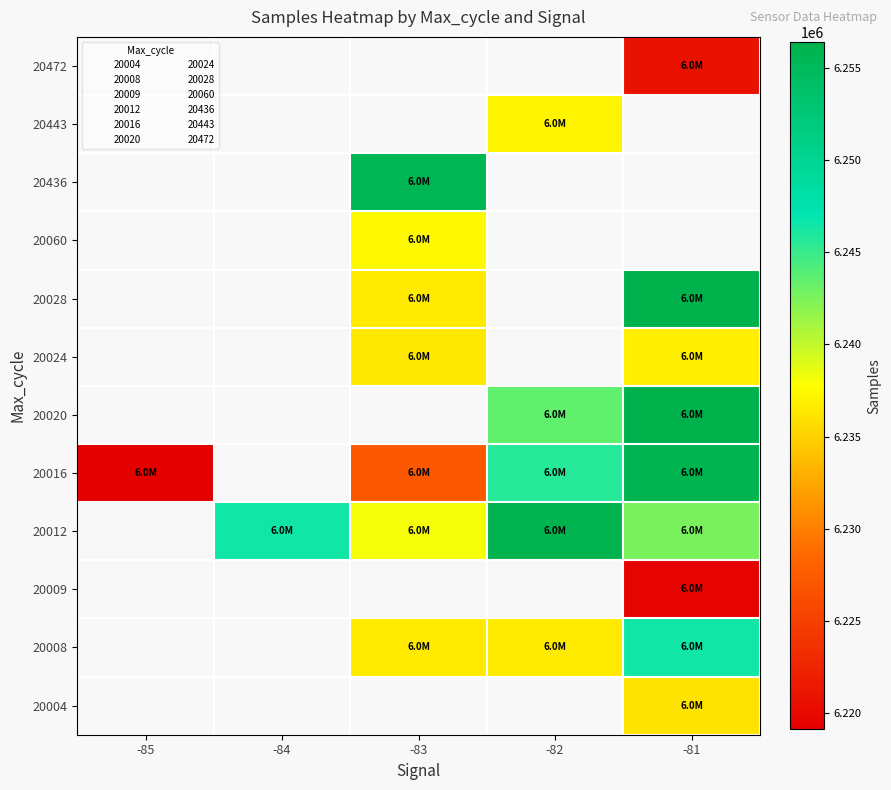

Which series has the largest range (max minus min)?

20020